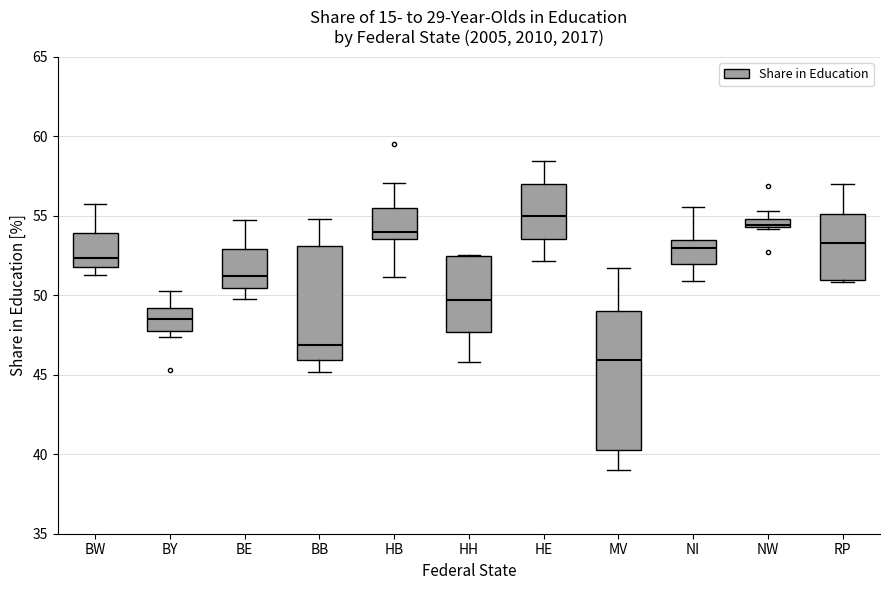

Where does the median line of the box for BY sit on the y-axis? The values are not printed on the chart, so give them approximately, as read against the axis.

48.5